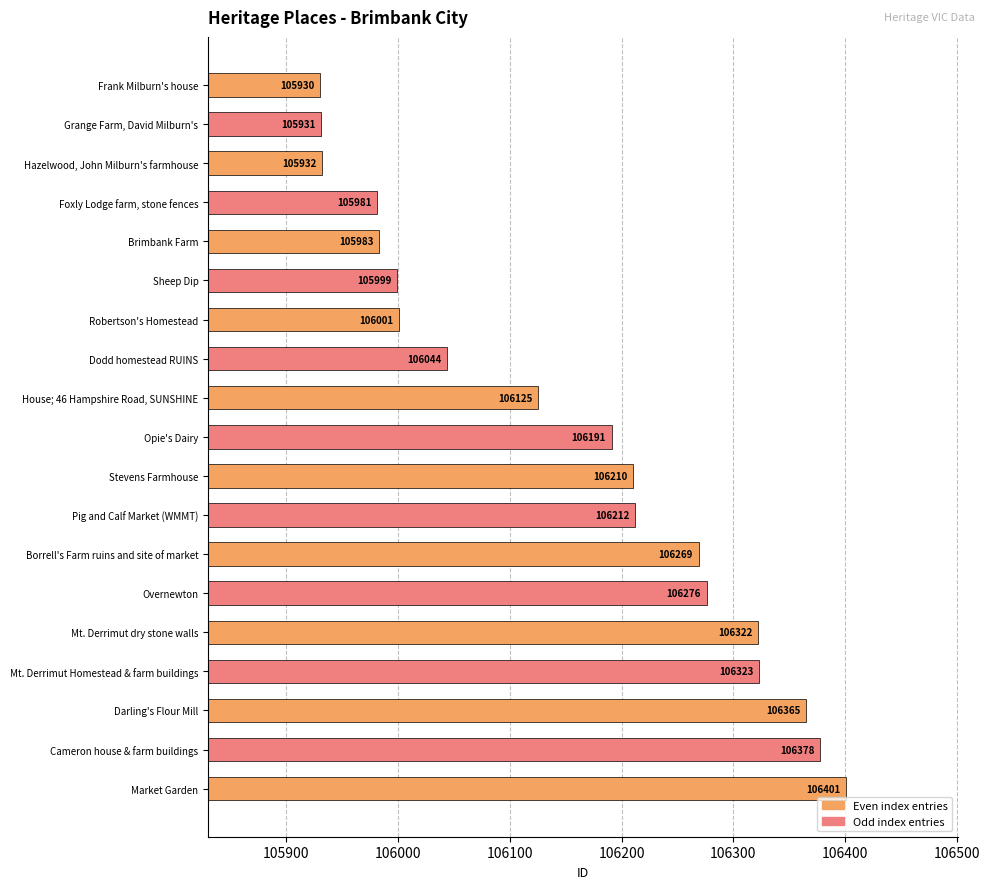

How many distinct data groups are displayed?

1